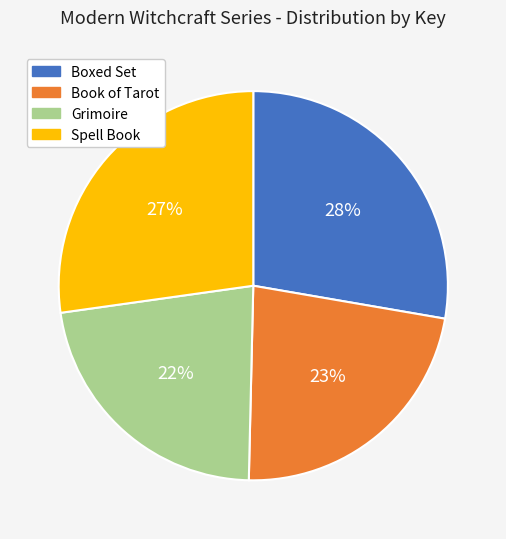

To the nearest percent, what is the average slice percentage?

25%